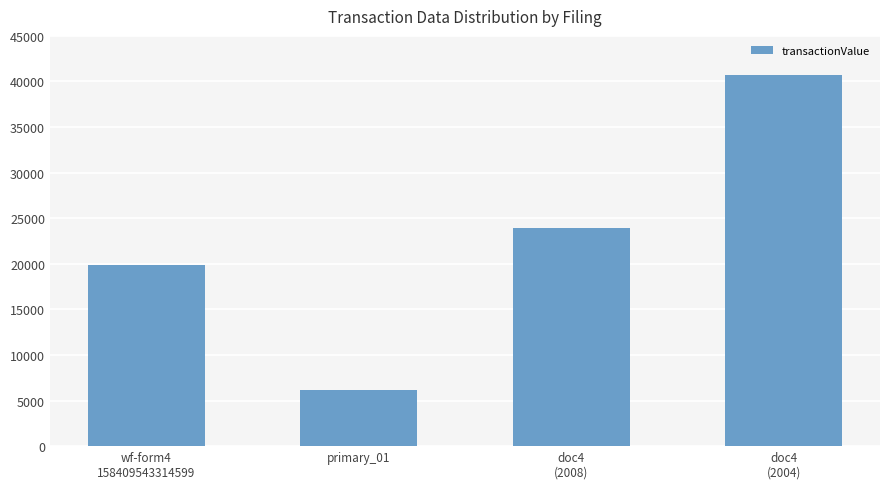

How many values are between 19916 and 40678?

3